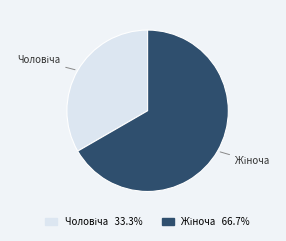

Does any single category account for the majority?

Yes